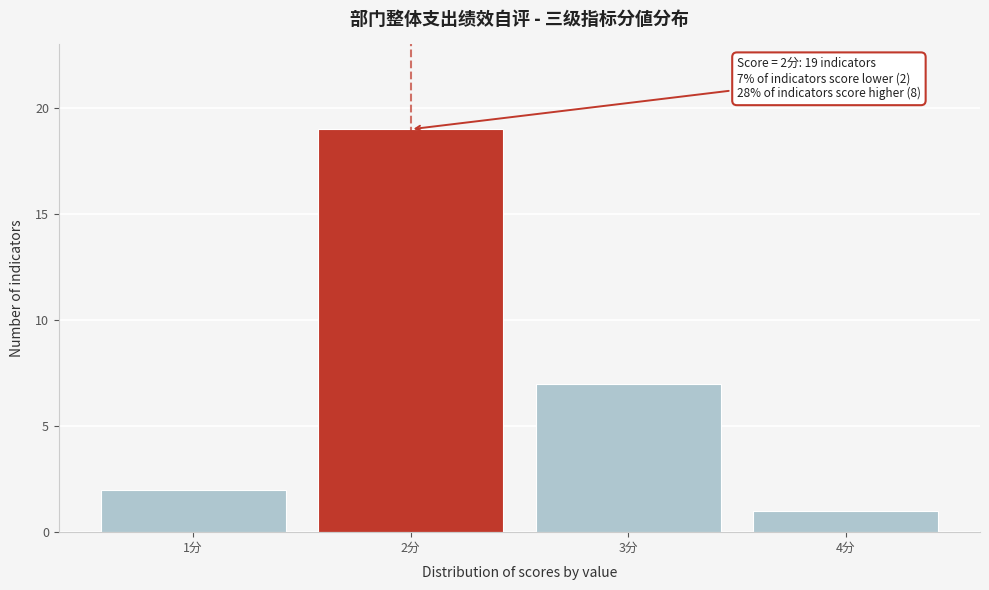

Reading left to right, list all the values displayed in this chart.

1分=2	2分=19	3分=7	4分=1